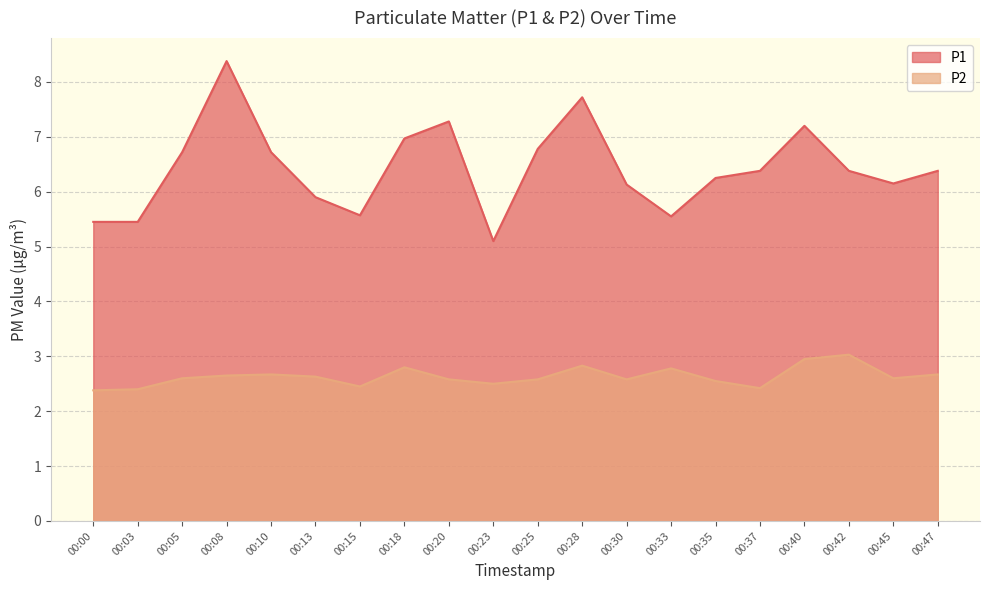

Between 00:00 and 00:25, which series saw the biggest shift?

P1